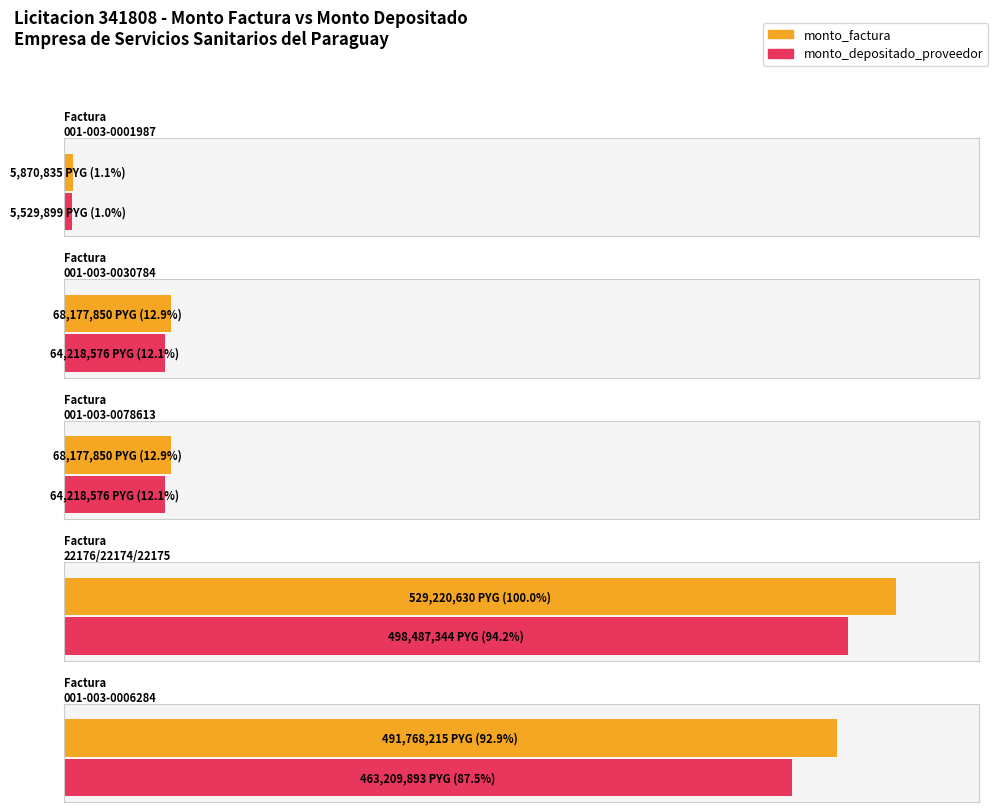

At which label is monto_depositado_proveedor closest to 252008621?

Factura
001-003-0030784